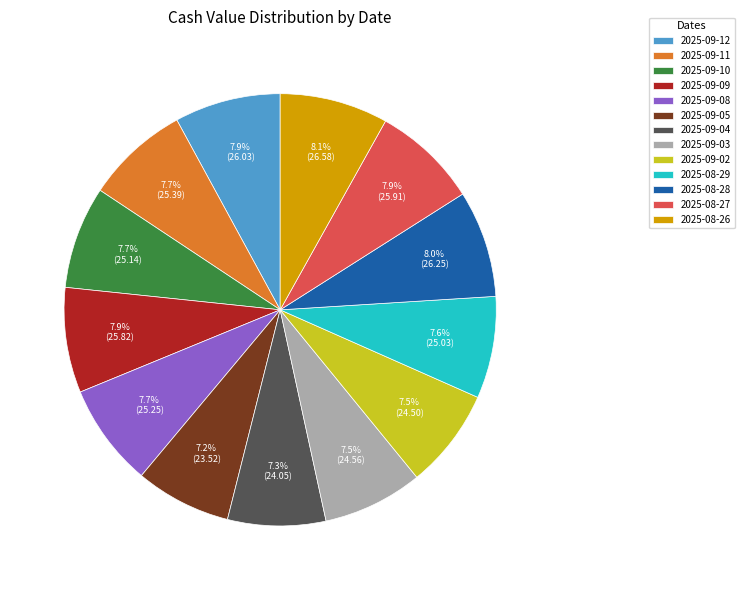

True or false: 2025-09-04 accounts for 1% of the total.

False